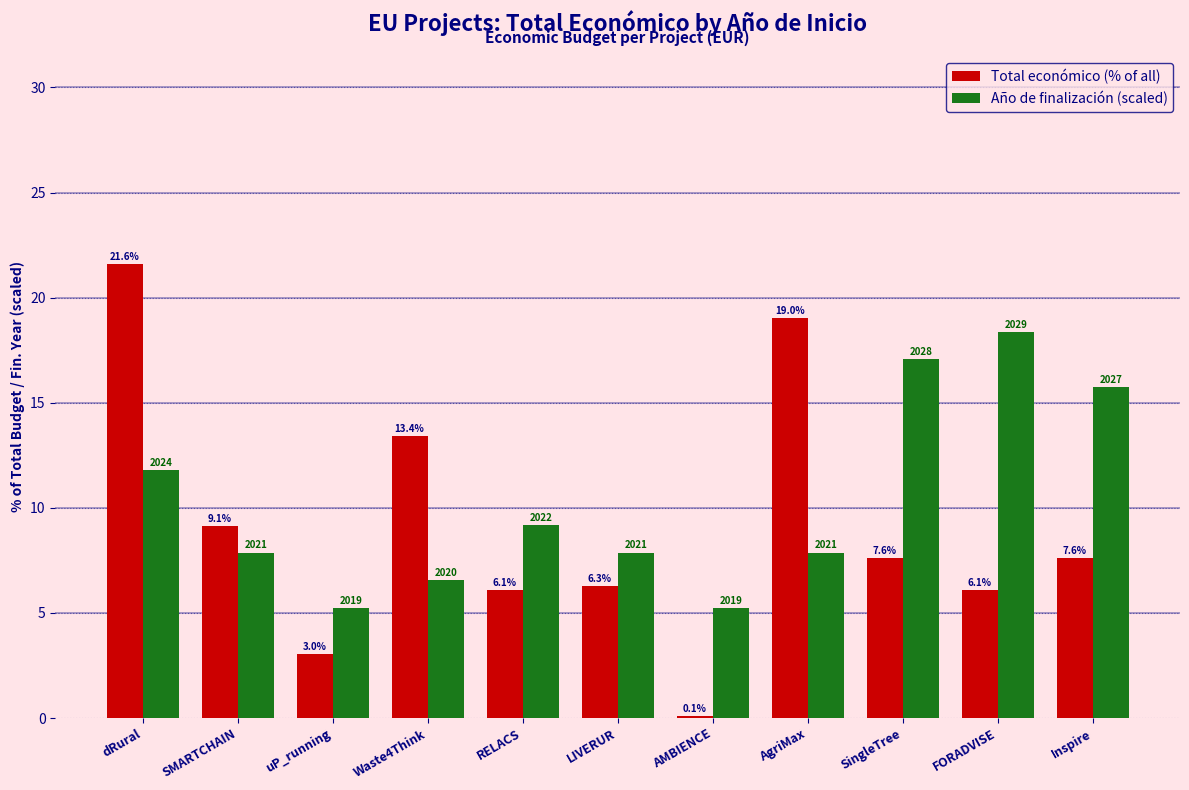

Which series changed the most between dRural and LIVERUR?

Total económico (% of all)